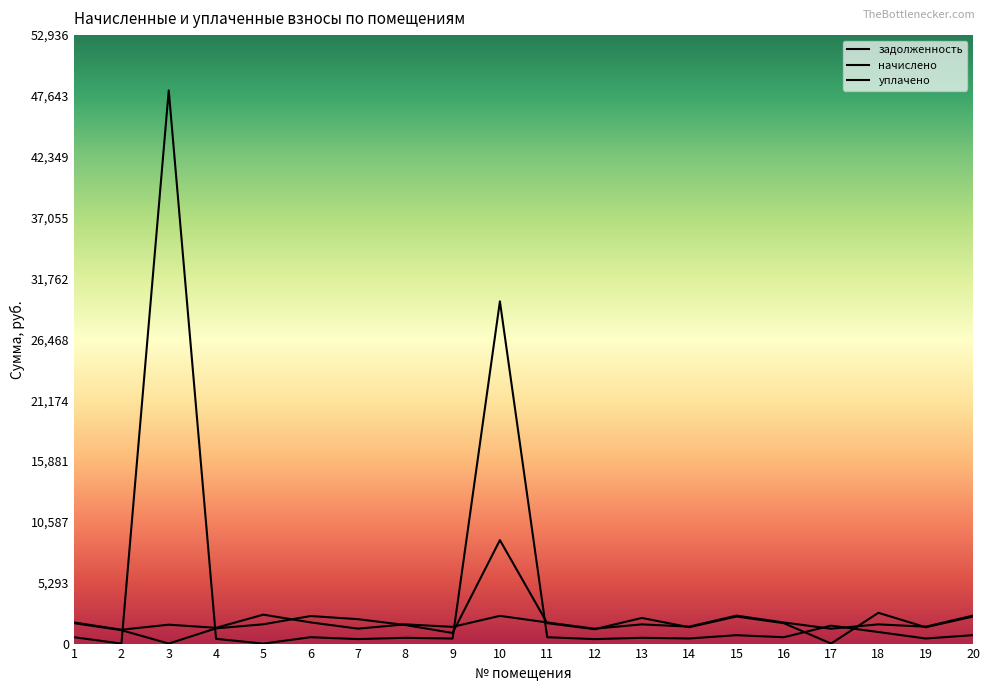

Which series ends up on top after the final intersection of начислено and задолженность?

начислено